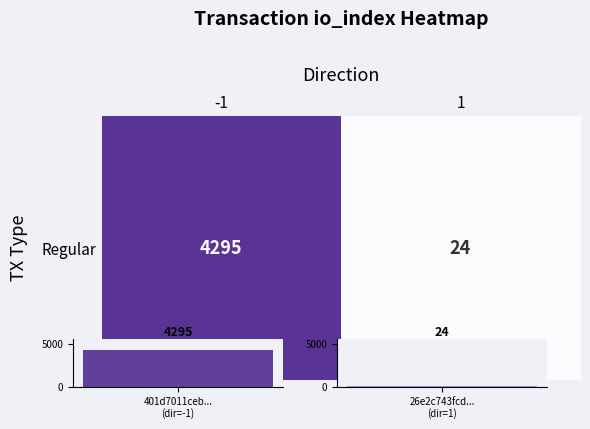

True or false: the data shows 6964 at -1.

False